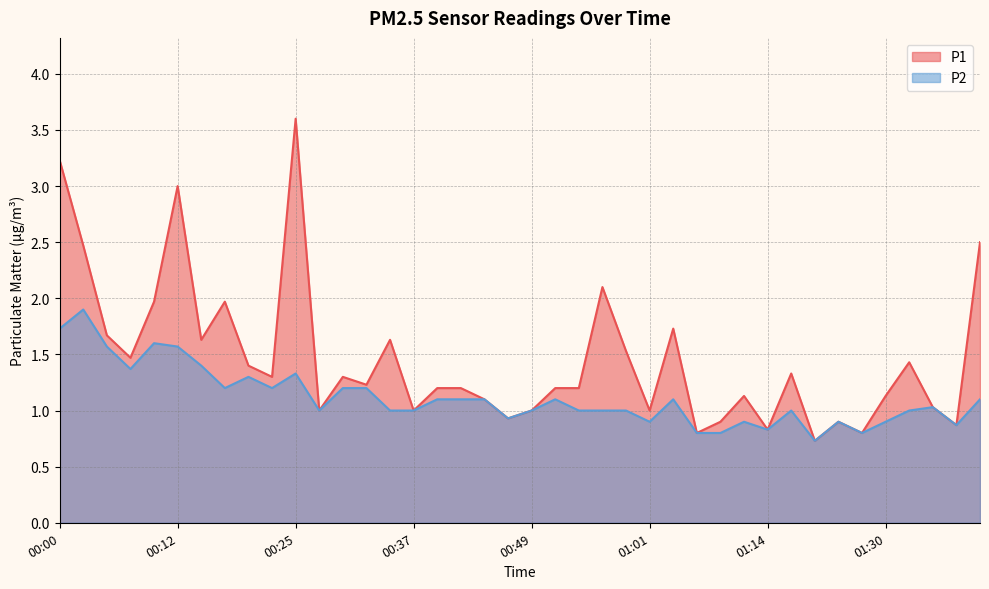

How many lines are shown in the chart?

2